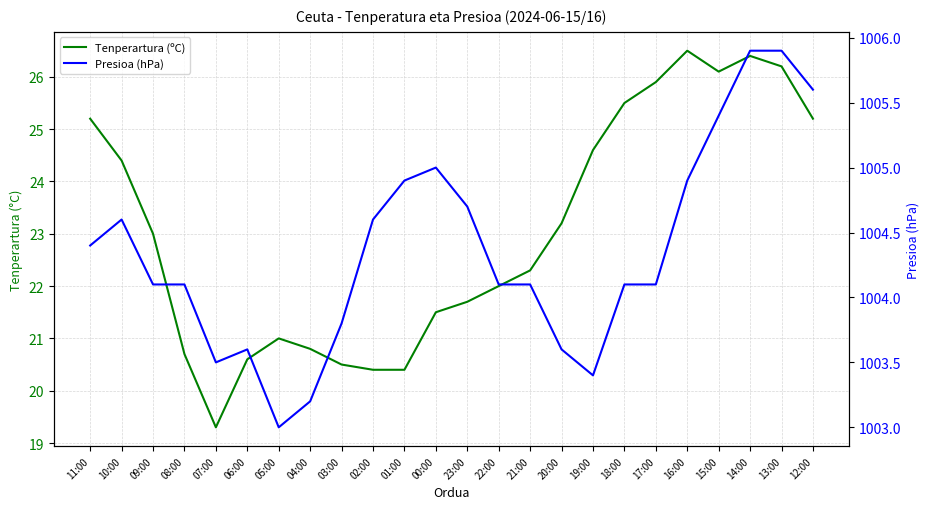

The Presioa (hPa) series shows 1003.8 at 03:00. True or false?

True